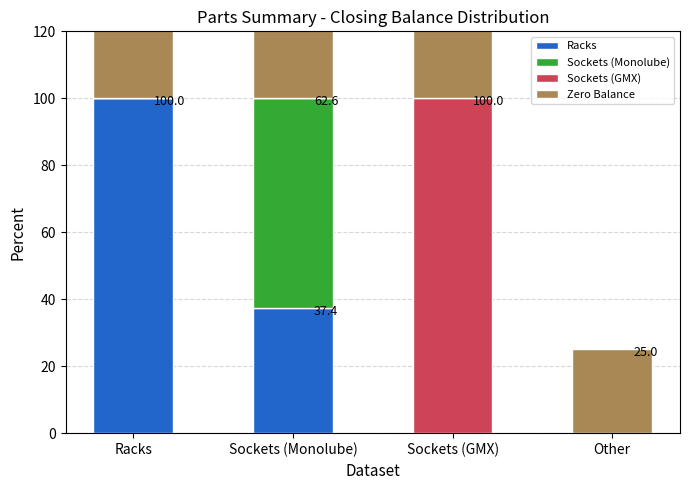

Rank the series at Sockets (Monolube) from highest to lowest value.

Sockets (Monolube), Racks, Zero Balance, Sockets (GMX)